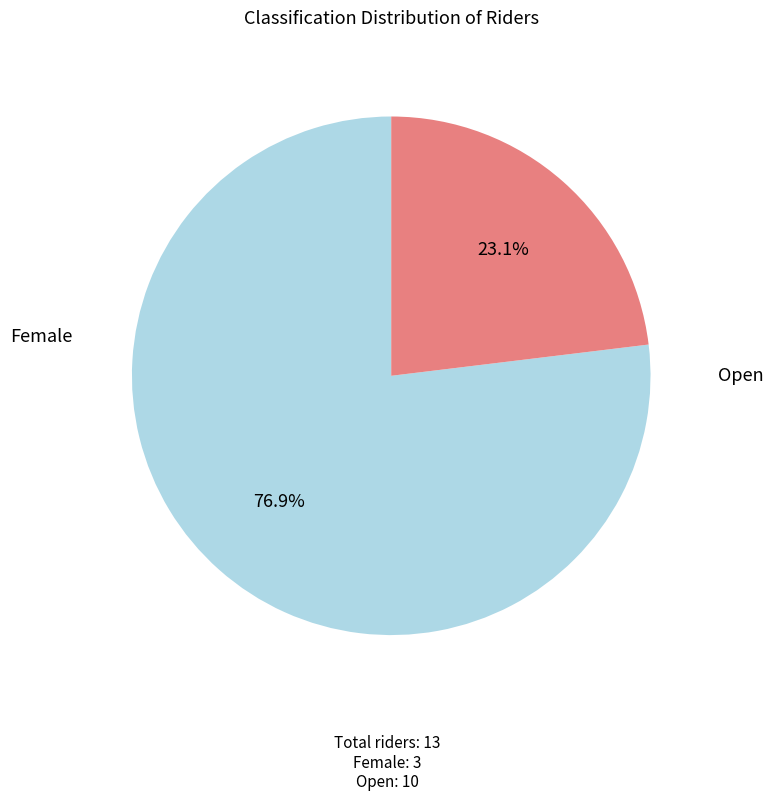

Is there any slice that represents more than half of the pie?

Yes